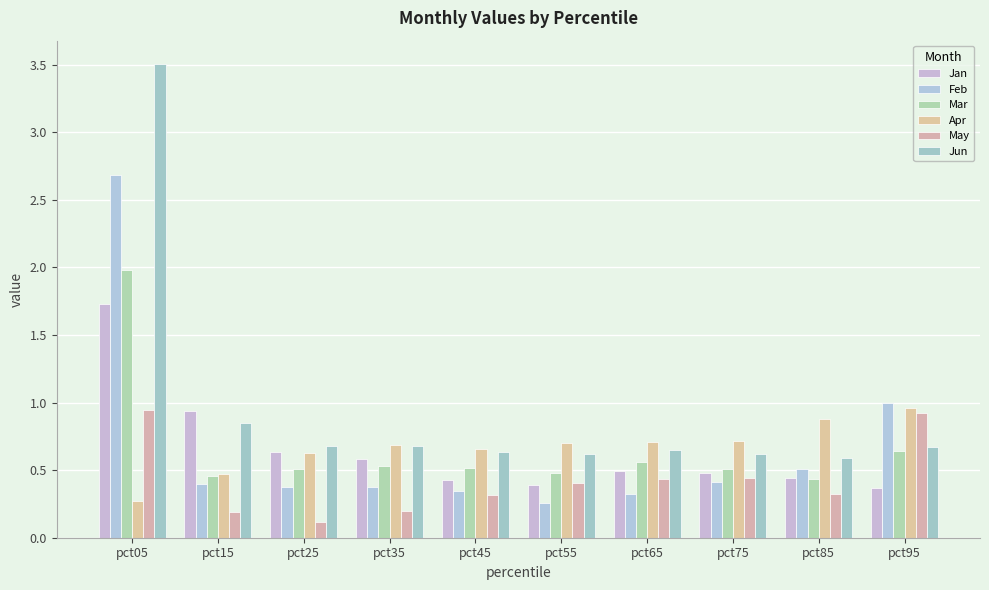

True or false: Feb has a value of 2.7 at pct05.

True